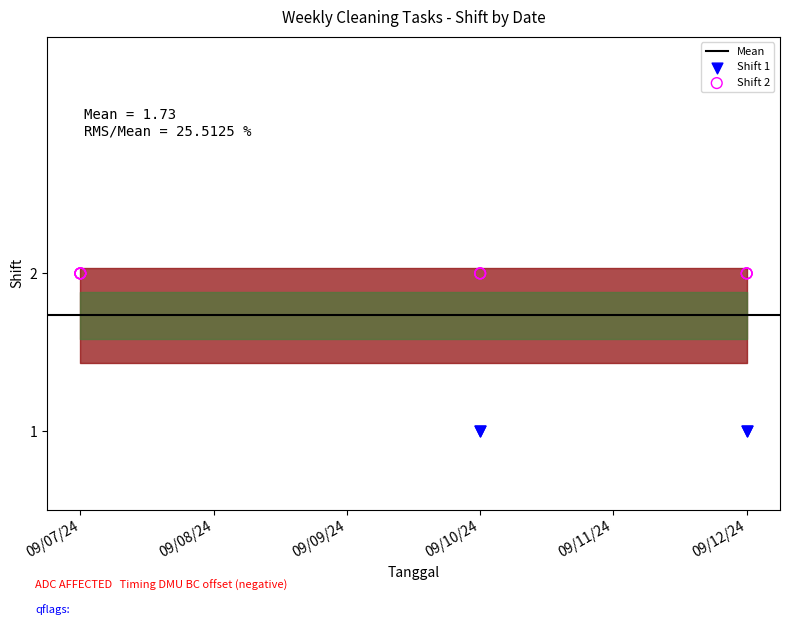

Which series reaches the minimum Y coordinate?

Shift 1